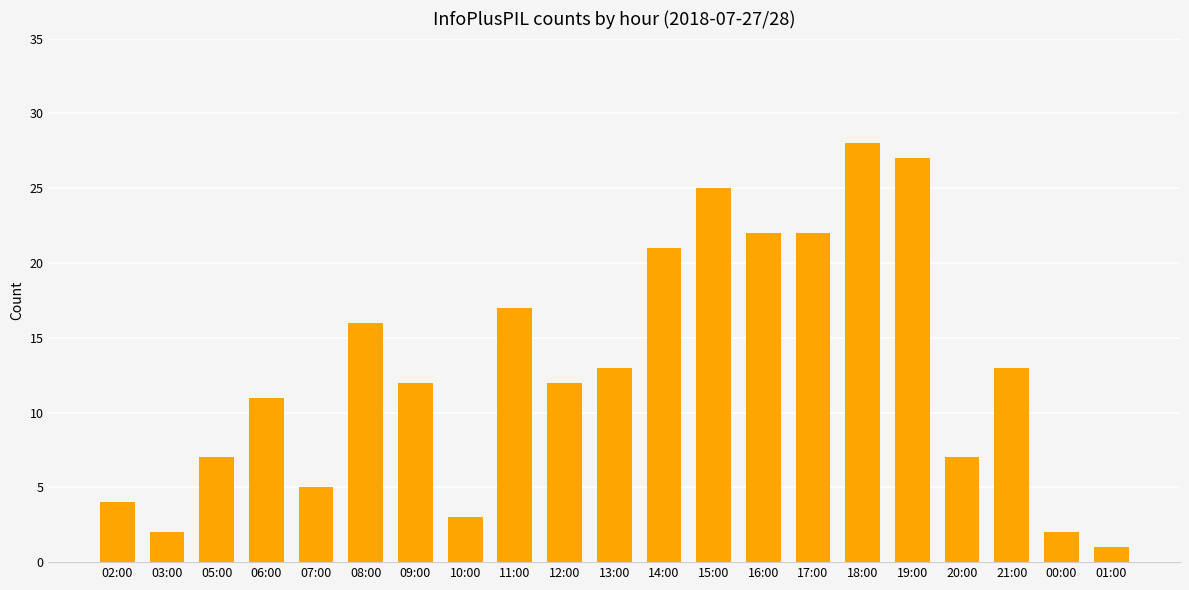

Which has a higher value, 18:00 or 15:00?

18:00